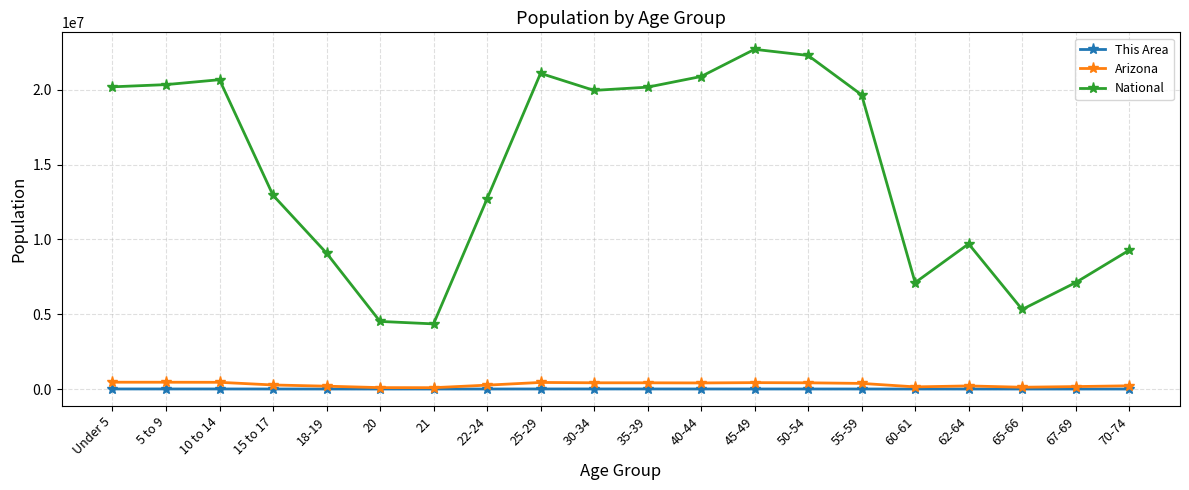

Which series has the largest range (max minus min)?

National